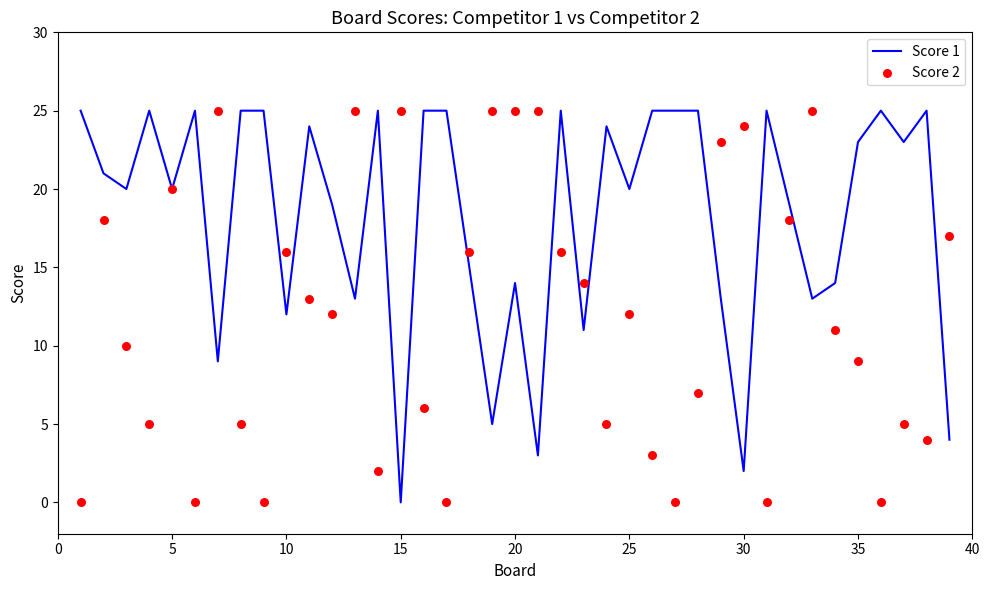

At how many categories does at least one series exceed 18?

34